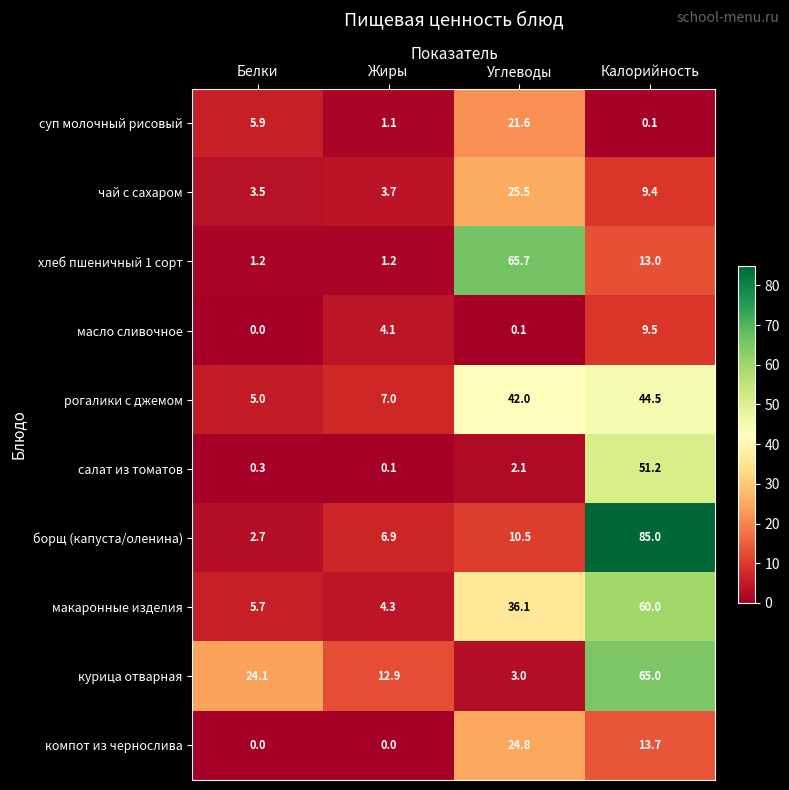

Which series has the largest total across all categories?

макаронные изделия